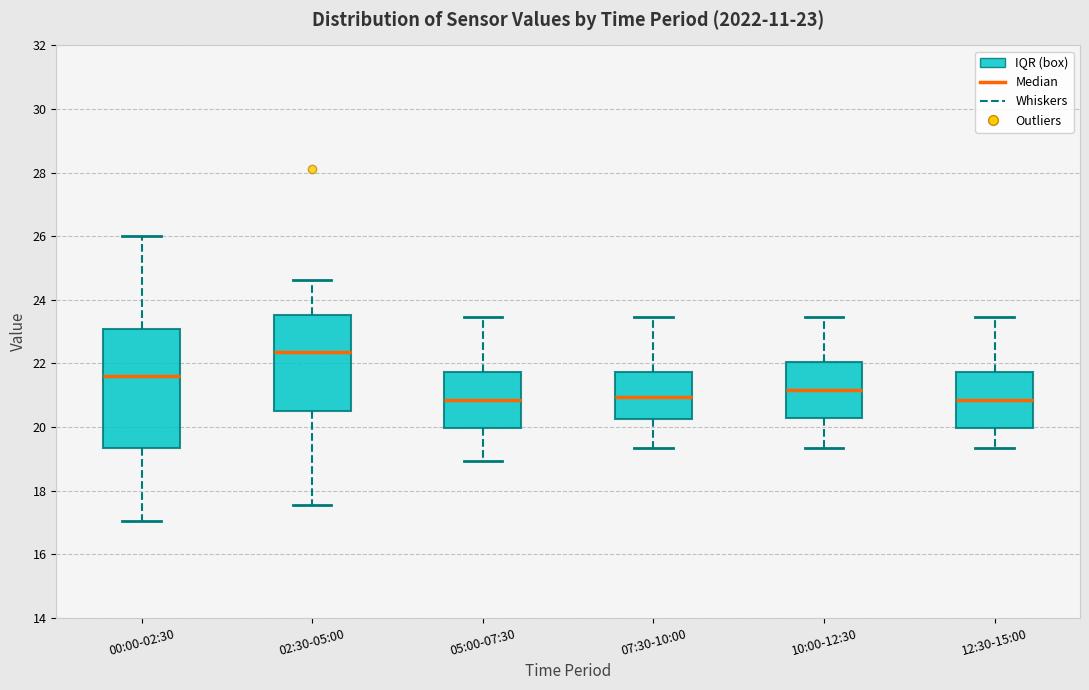

Which box is the tallest, from its lower edge to its upper edge?

00:00-02:30